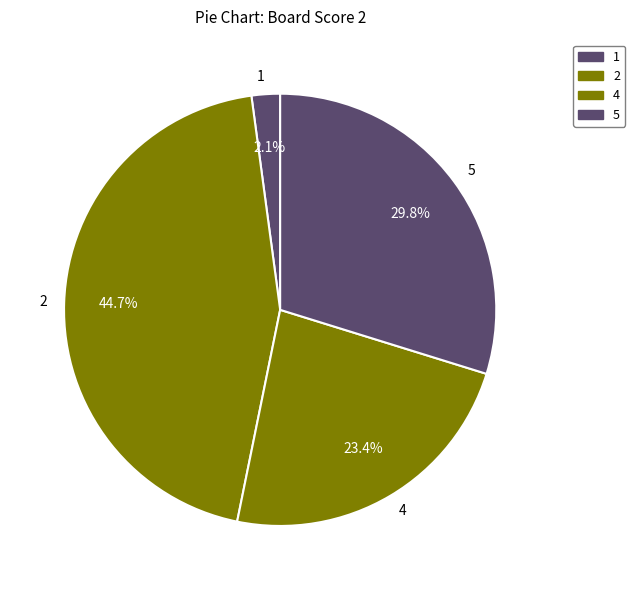

Approximately how many times larger is the value at 2 compared to 4?

1.9